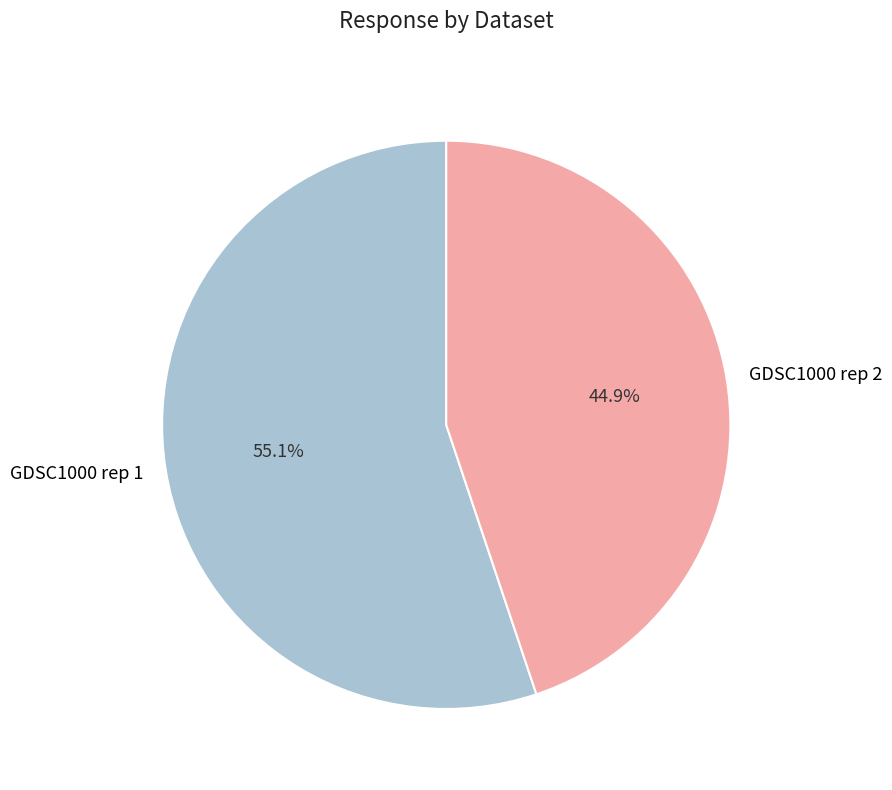

Does any single category account for the majority?

Yes